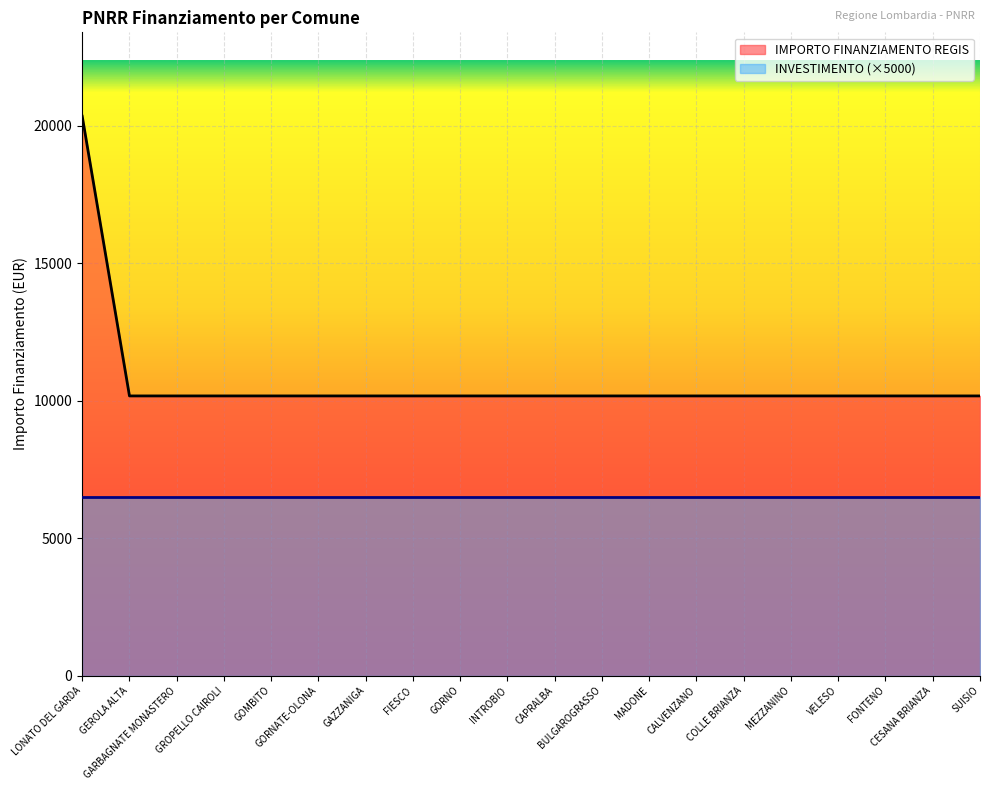

Approximately how many times larger is the value at CALVENZANO compared to LONATO DEL GARDA?

0.5